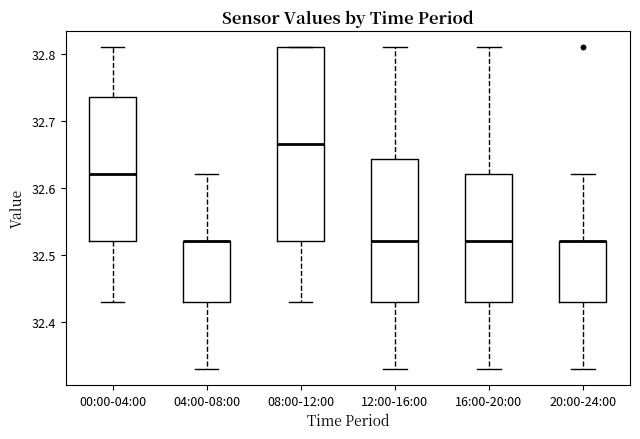

Reading left to right, read every box against the y-axis: the position of its median line, the range the box covers, and the ends of its whiskers. The values are not printed on the chart, so give them approximately, as read against the axis.

00:00-04:00: median 32.62, box 32.52 to 32.74, whiskers 32.43 to 32.81
04:00-08:00: median 32.52 (drawn on the box's upper edge), box 32.43 to 32.52, whiskers 32.33 to 32.62
08:00-12:00: median 32.67, box 32.52 to 32.81, whiskers 32.43 to 32.81
12:00-16:00: median 32.52, box 32.43 to 32.64, whiskers 32.33 to 32.81
16:00-20:00: median 32.52, box 32.43 to 32.62, whiskers 32.33 to 32.81
20:00-24:00: median 32.52 (drawn on the box's upper edge), box 32.43 to 32.52, whiskers 32.33 to 32.62